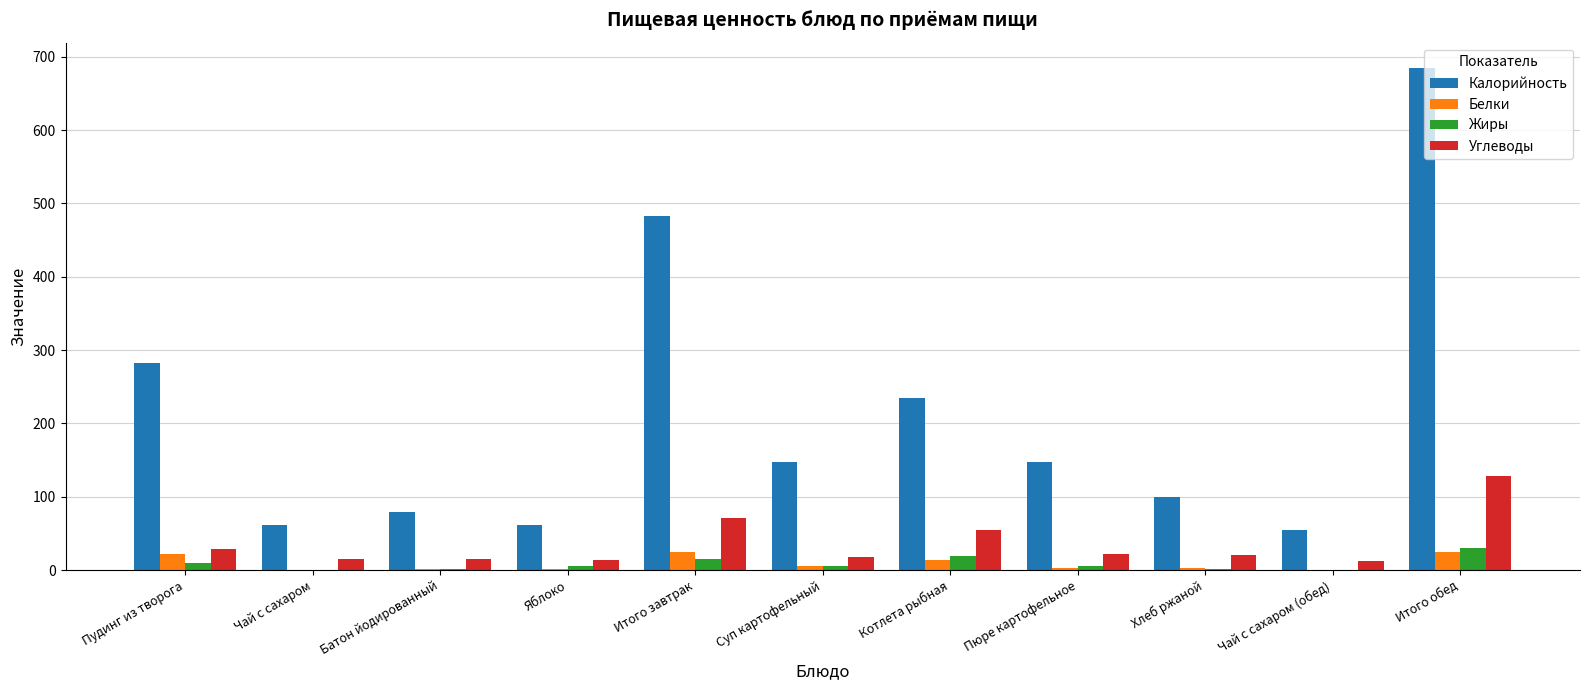

Between Батон йодированный and Пюре картофельное, which series saw the biggest shift?

Калорийность